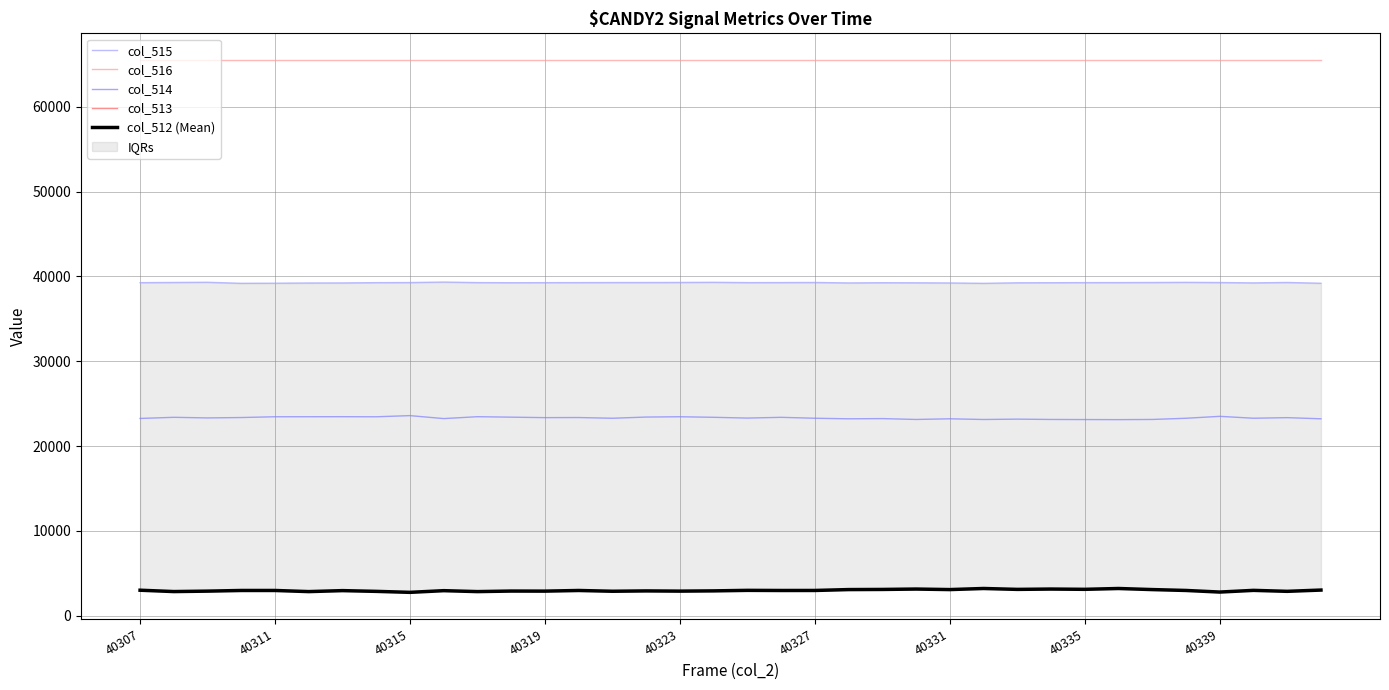

What is the difference between the highest and lowest values at 25?

62329